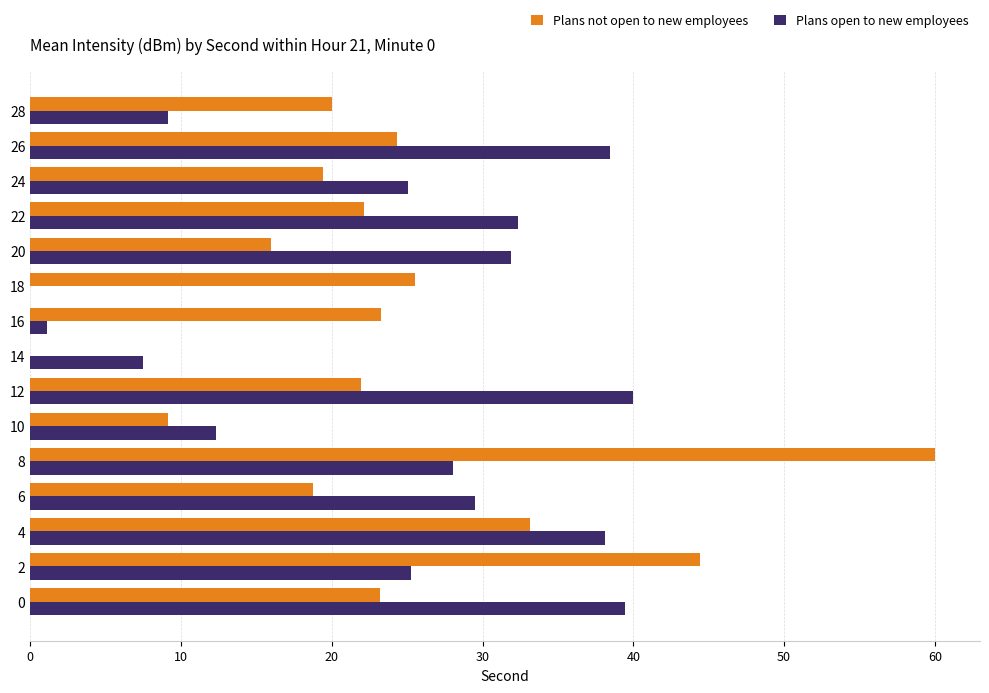

Which series changed the most between 2 and 24?

Plans not open to new employees